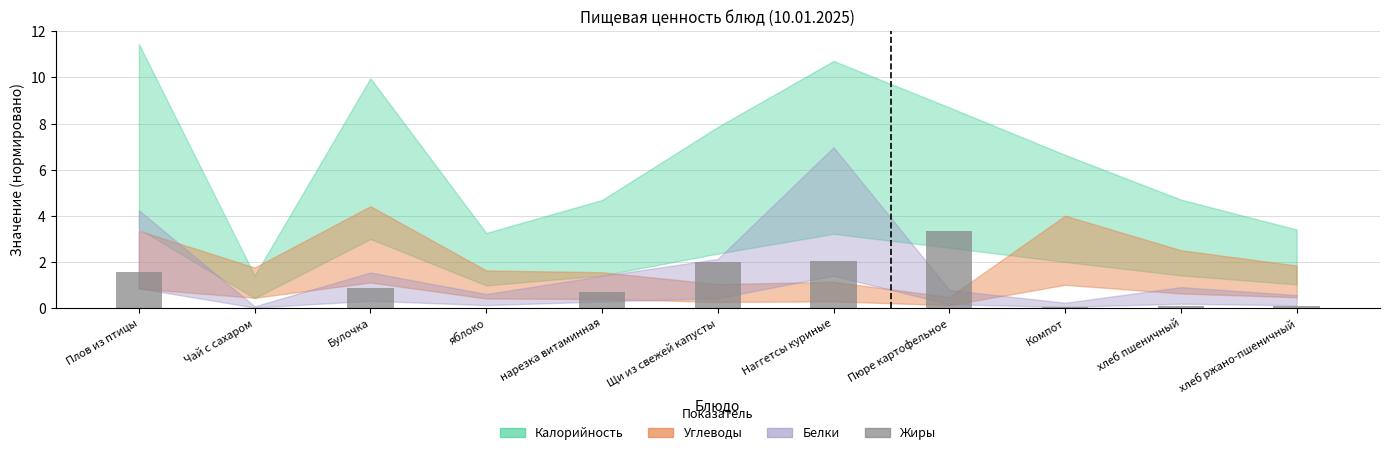

What is the change in value from Плов из птицы to Булочка?

-0.7